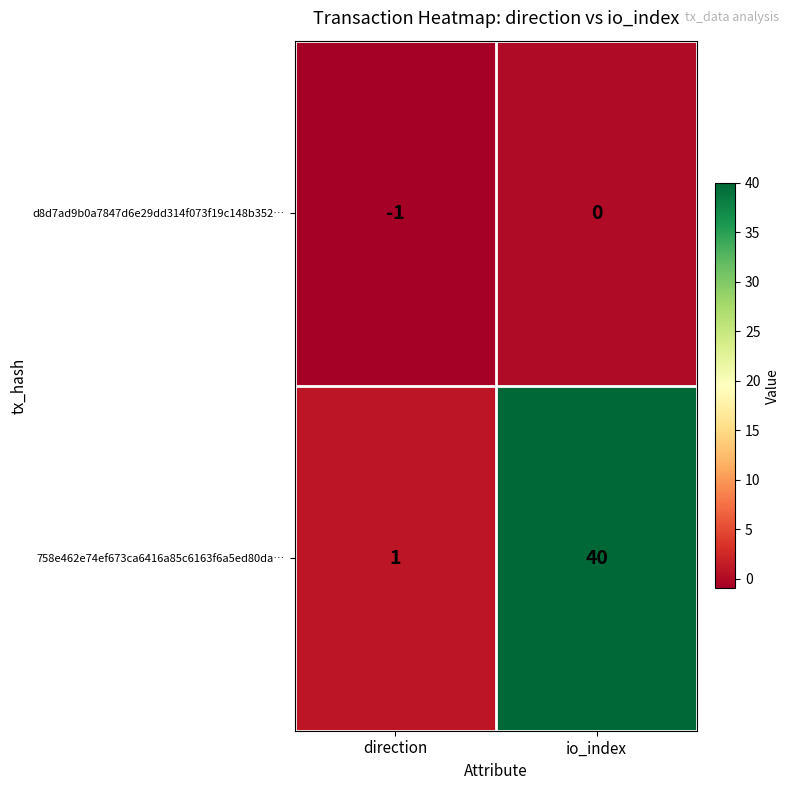

Rank the series by their average value, from highest to lowest.

758e462e74ef673ca6416a85c6163f6a5ed80da…, d8d7ad9b0a7847d6e29dd314f073f19c148b352…